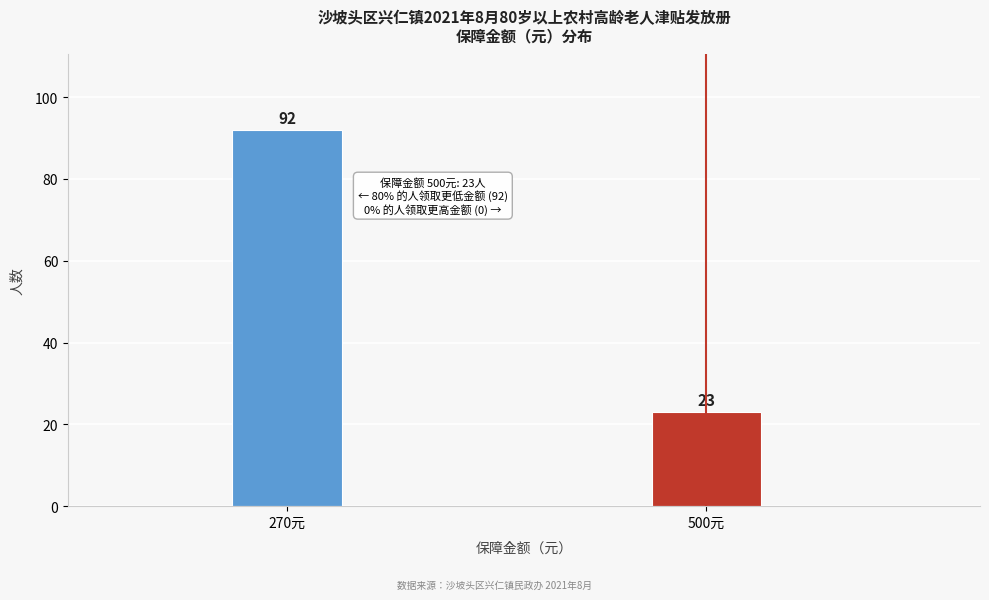

Reading right to left, extract all data points from this chart.

500元=23	270元=92